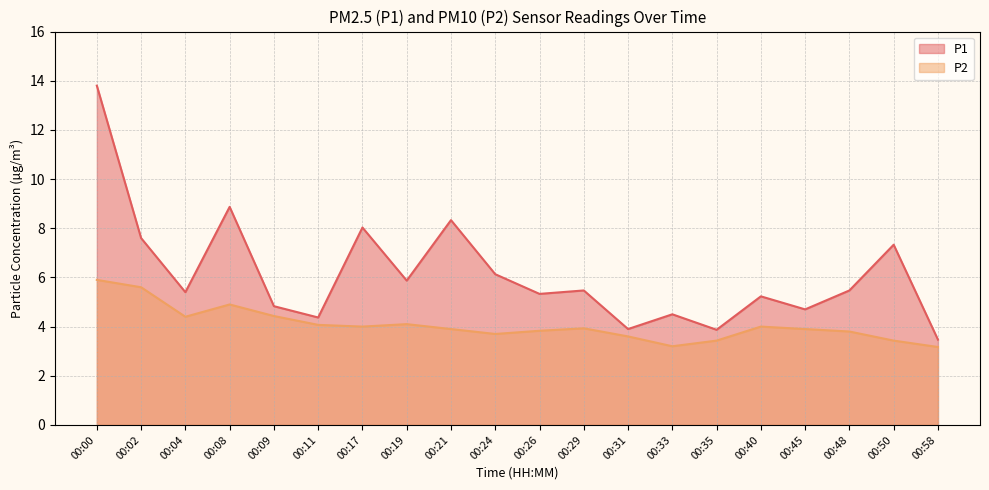

Count the number of categories in the chart.

20